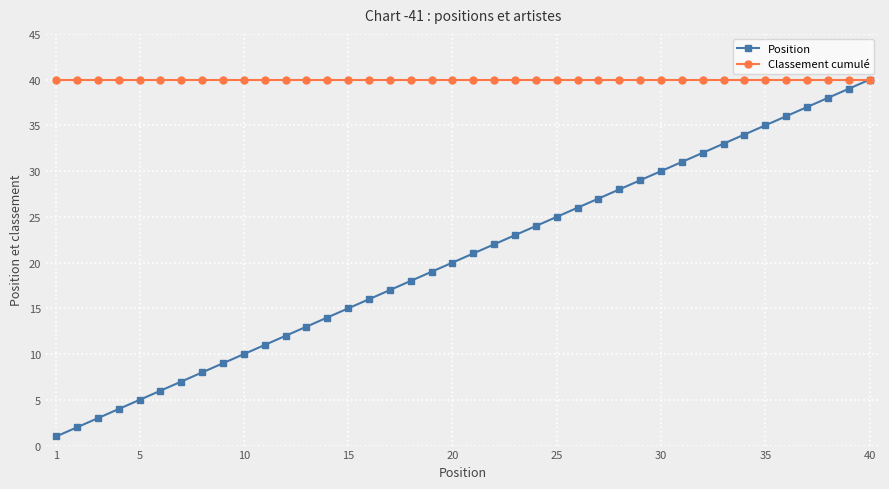

What is the maximum value shown in the chart?

40